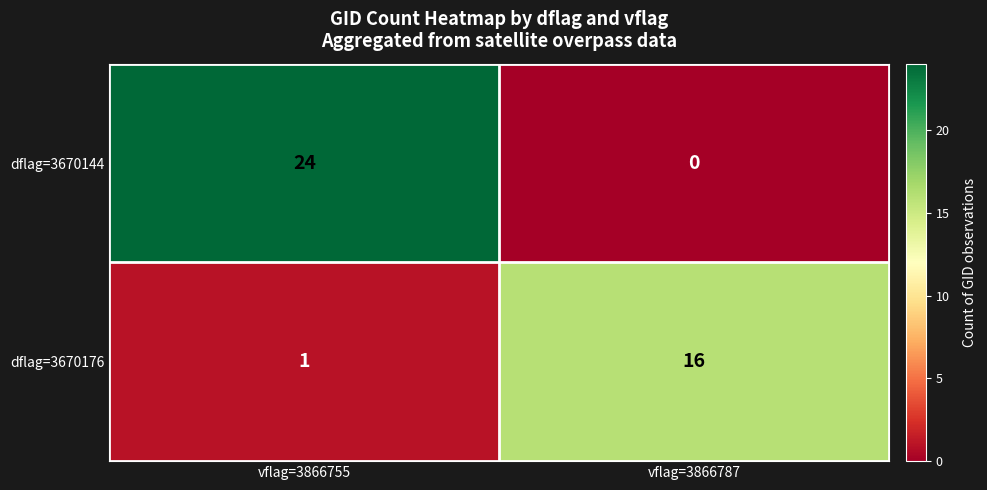

List the series in order of their peak value, lowest first.

dflag=3670176, dflag=3670144